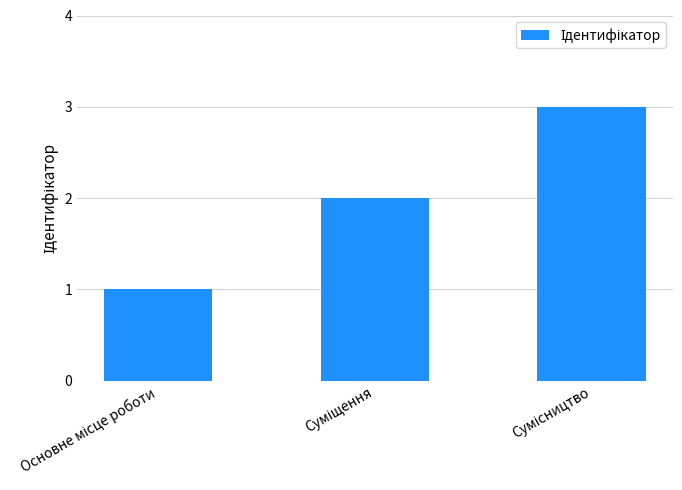

What is the sum of all values?

6